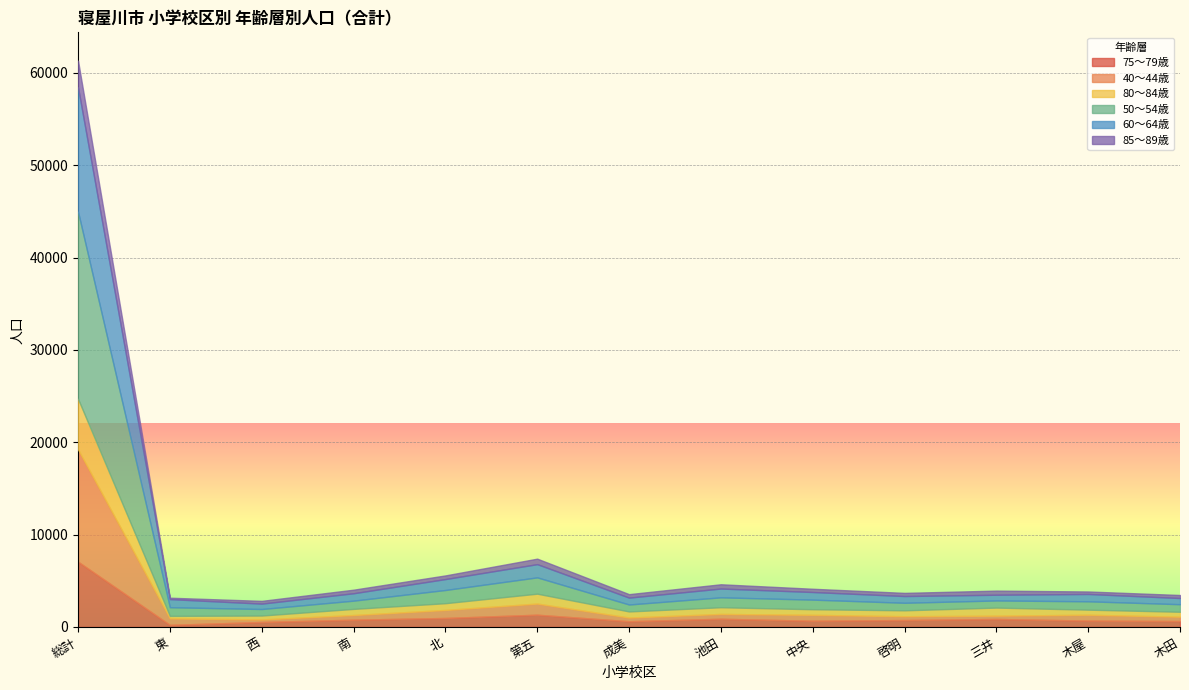

Rank the series at 西 from highest to lowest value.

50〜54歳, 60〜64歳, 75〜79歳, 80〜84歳, 85〜89歳, 40〜44歳